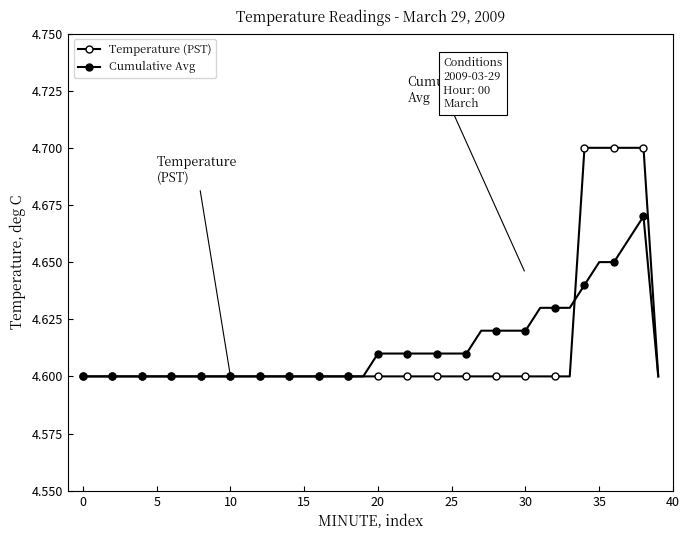

Reading left to right, list all the values displayed in this chart.

Temperature (PST): 4.6	4.6	4.6	4.6	4.6	4.6	4.6	4.6	4.6	4.6	4.6	4.6	4.6	4.6	4.6	4.6	4.6	4.6	4.6	4.6	4.6	4.6	4.6	4.6	4.6	4.6	4.6	4.6	4.6	4.6	4.6	4.6	4.6	4.6	4.7	4.7	4.7	4.7	4.7	4.6
Cumulative Avg: 4.6	4.6	4.6	4.6	4.6	4.6	4.6	4.6	4.6	4.6	4.6	4.6	4.6	4.6	4.6	4.6	4.6	4.6	4.6	4.6	4.6	4.6	4.6	4.6	4.6	4.6	4.6	4.6	4.6	4.6	4.6	4.6	4.6	4.6	4.6	4.7	4.7	4.7	4.7	4.6